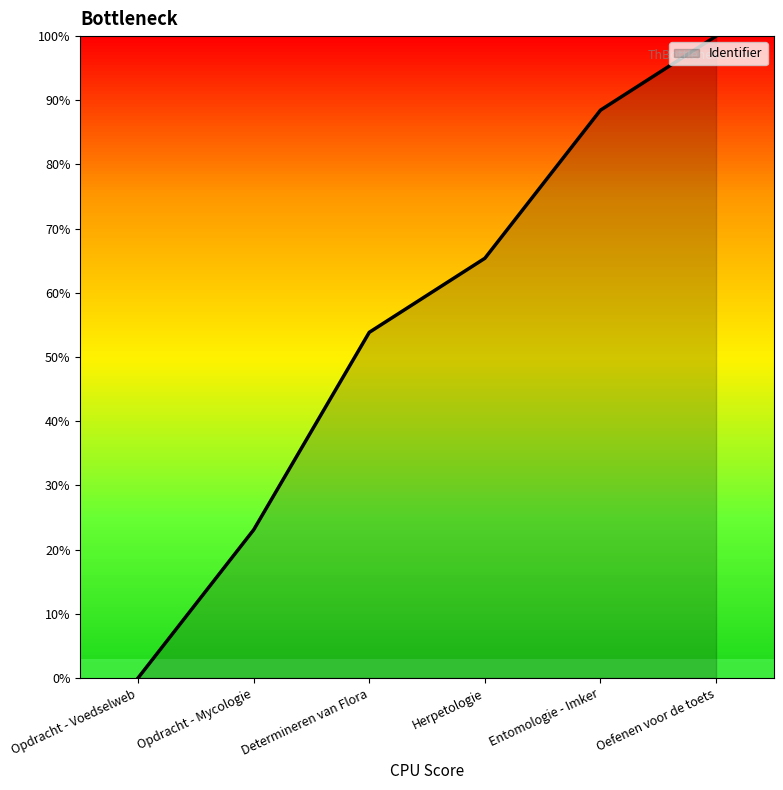

How many categories are shown in the chart?

6